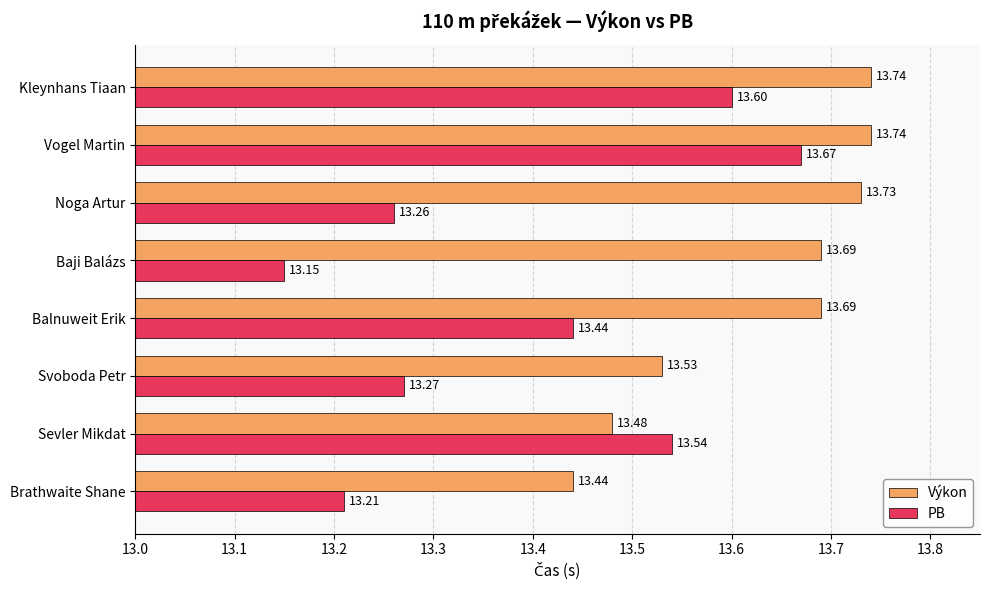

Which label corresponds to the smallest value in the chart?

Baji Balázs